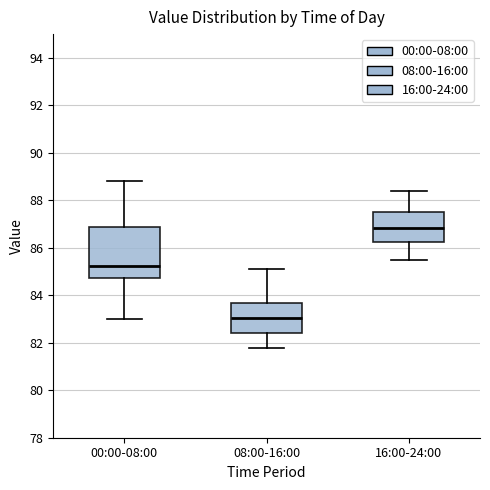

Where is the lower edge of the box for 08:00-16:00 on the y-axis? The values are not printed on the chart, so give them approximately, as read against the axis.

82.4